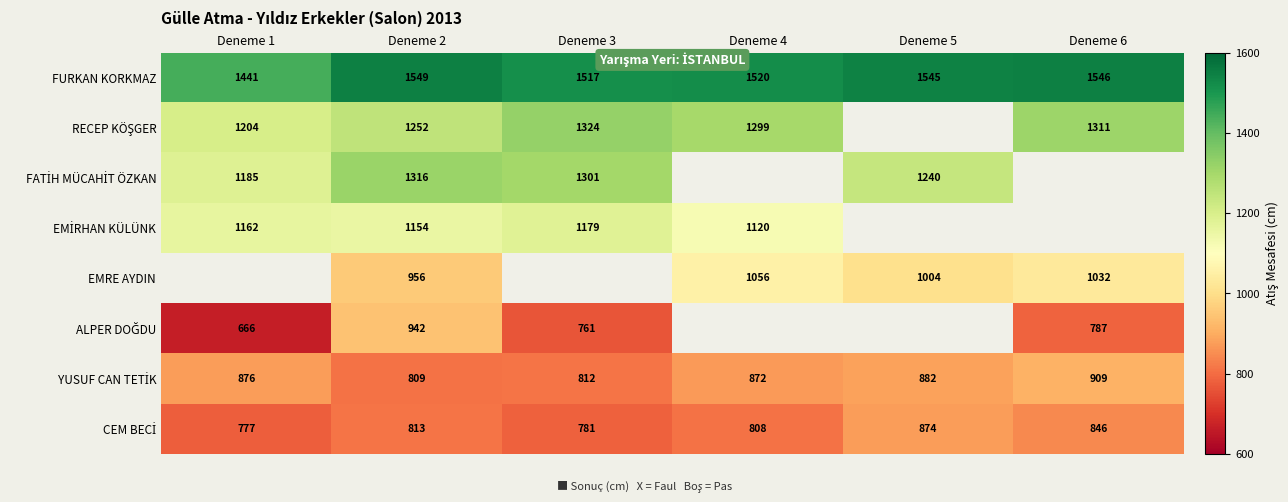

What is the minimum value shown in the chart?

666.0